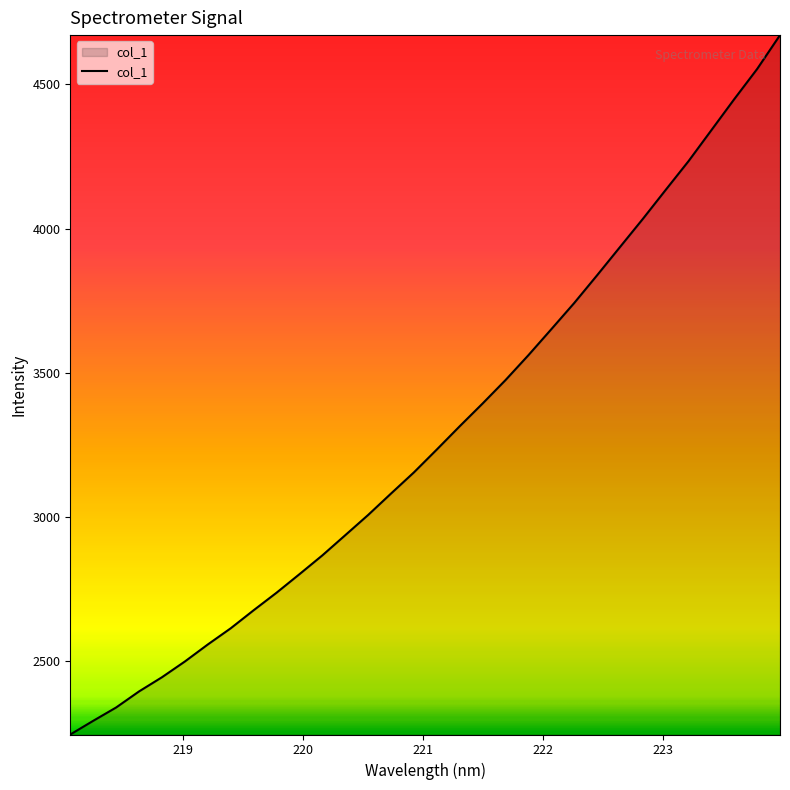

What is the difference between the maximum and minimum values?

2426.6